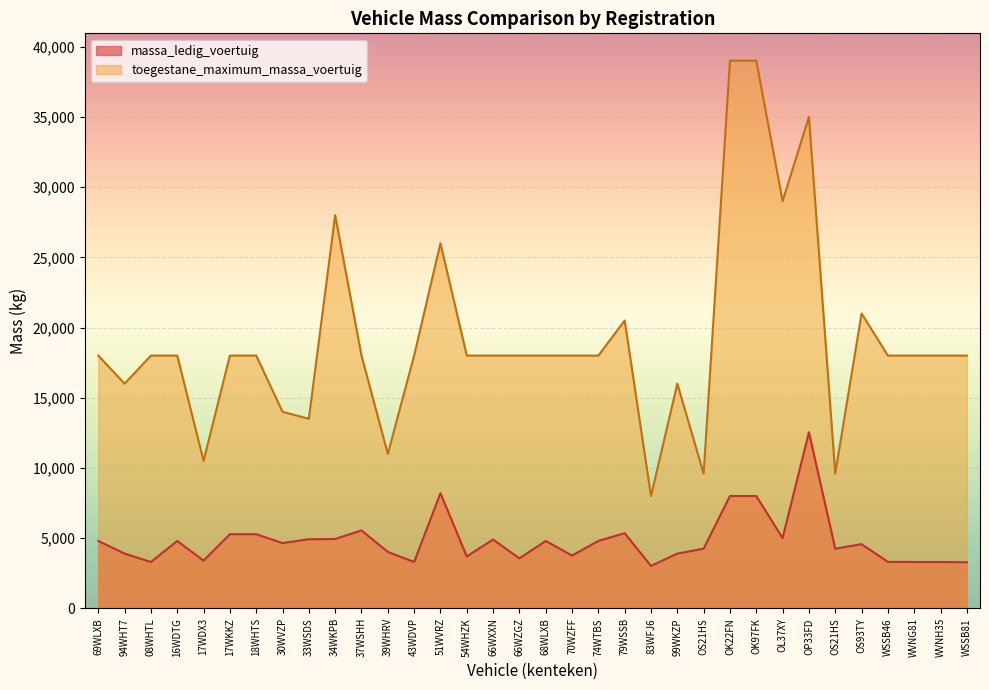

How many data points does each series have?

34